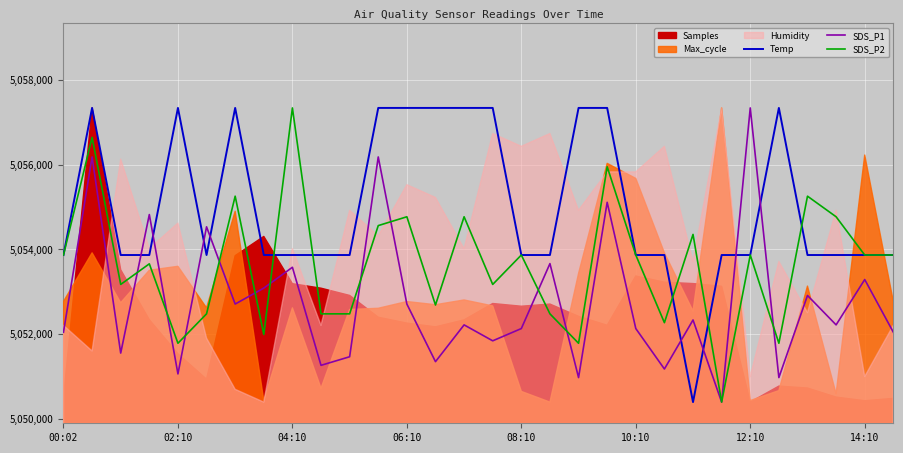

How many intersections are there between Temp and SDS_P1?

8